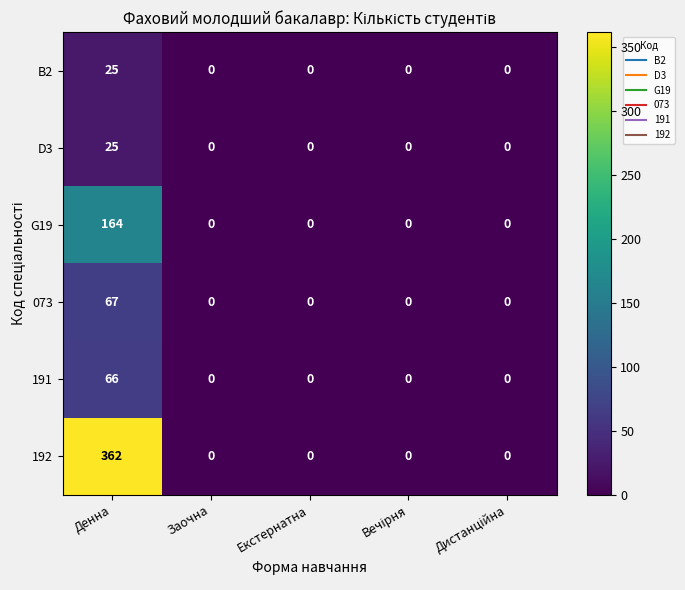

Which series has the widest spread of values?

192